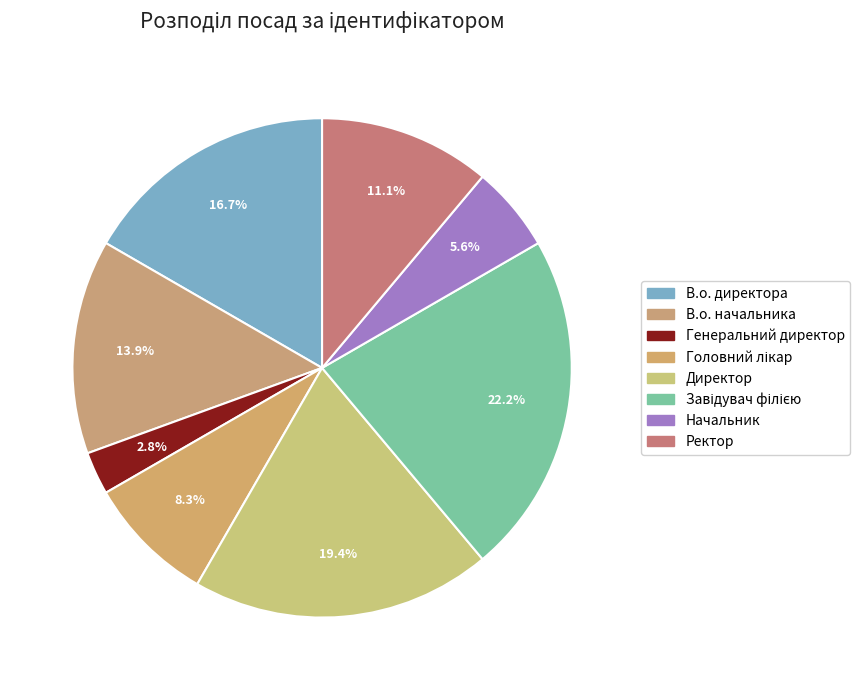

Approximately how many times larger is the value at Начальник compared to Завідувач філією?

0.2